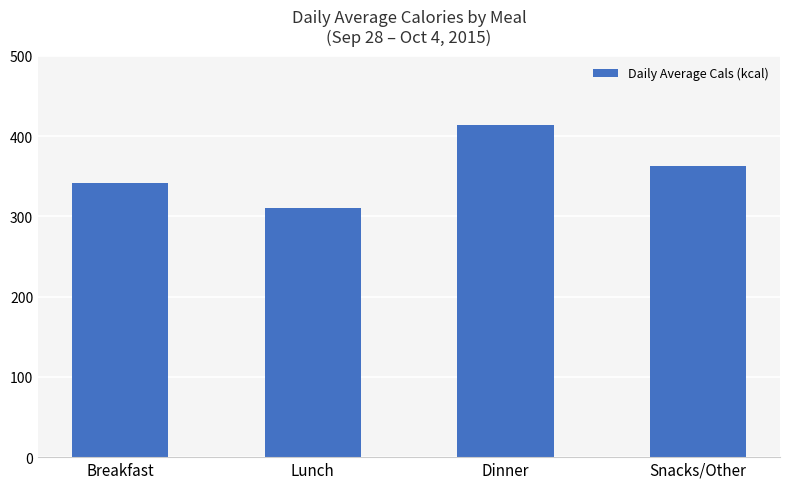

What position from the left is Lunch?

2